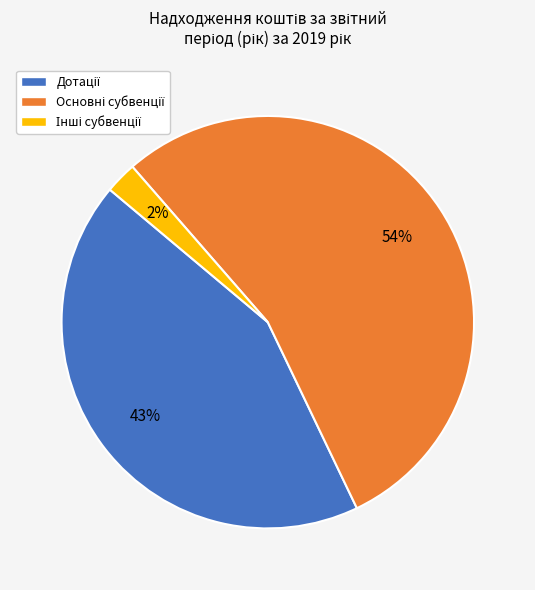

To the nearest percent, what is the average slice percentage?

33%